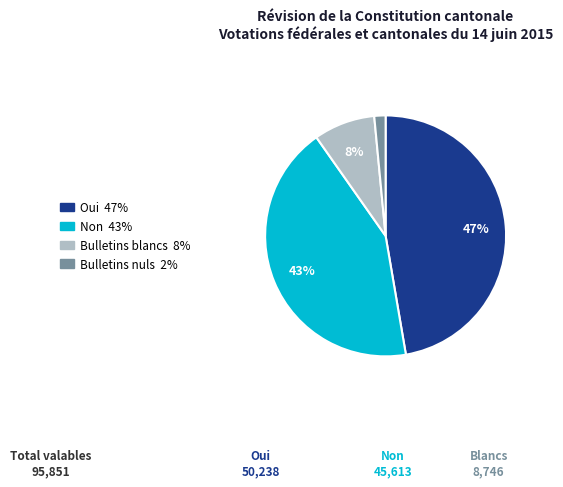

How many segments does this pie chart have?

4